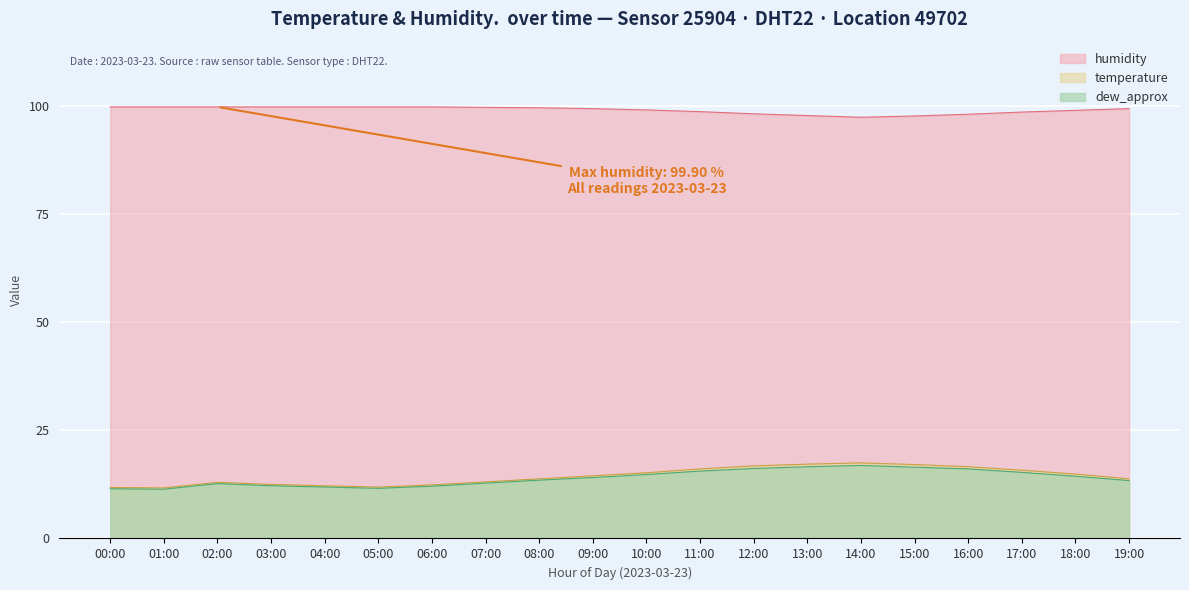

Reading right to left, list all the values displayed in this chart.

temperature: 13.8	14.9	15.8	16.6	17.1	17.5	17.2	16.8	16.1	15.2	14.5	13.8	13.1	12.4	11.9	12.2	12.5	13.0	11.7	11.8
humidity: 99.5	99.1	98.7	98.2	97.8	97.5	97.9	98.3	98.8	99.2	99.5	99.7	99.8	99.9	99.9	99.9	99.9	99.9	99.9	99.9
dew_approx: 13.4	14.4	15.3	16.1	16.5	16.9	16.6	16.2	15.6	14.8	14.1	13.5	12.8	12.1	11.6	11.9	12.2	12.7	11.4	11.5